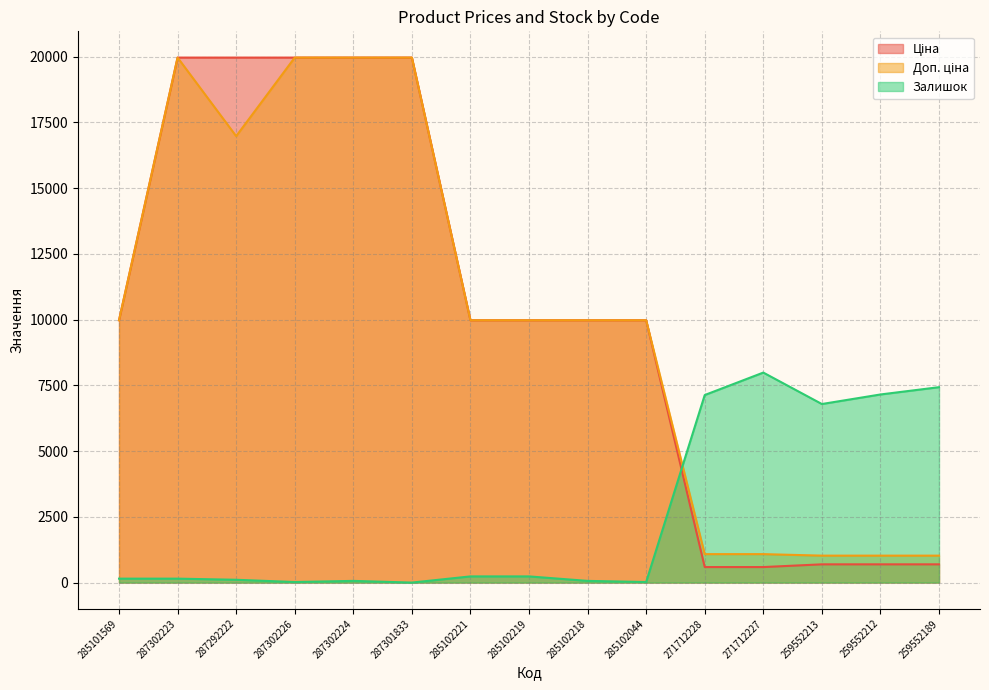

Between which two adjacent categories do Залишок and Доп. ціна first intersect?

285102044 and 271712228